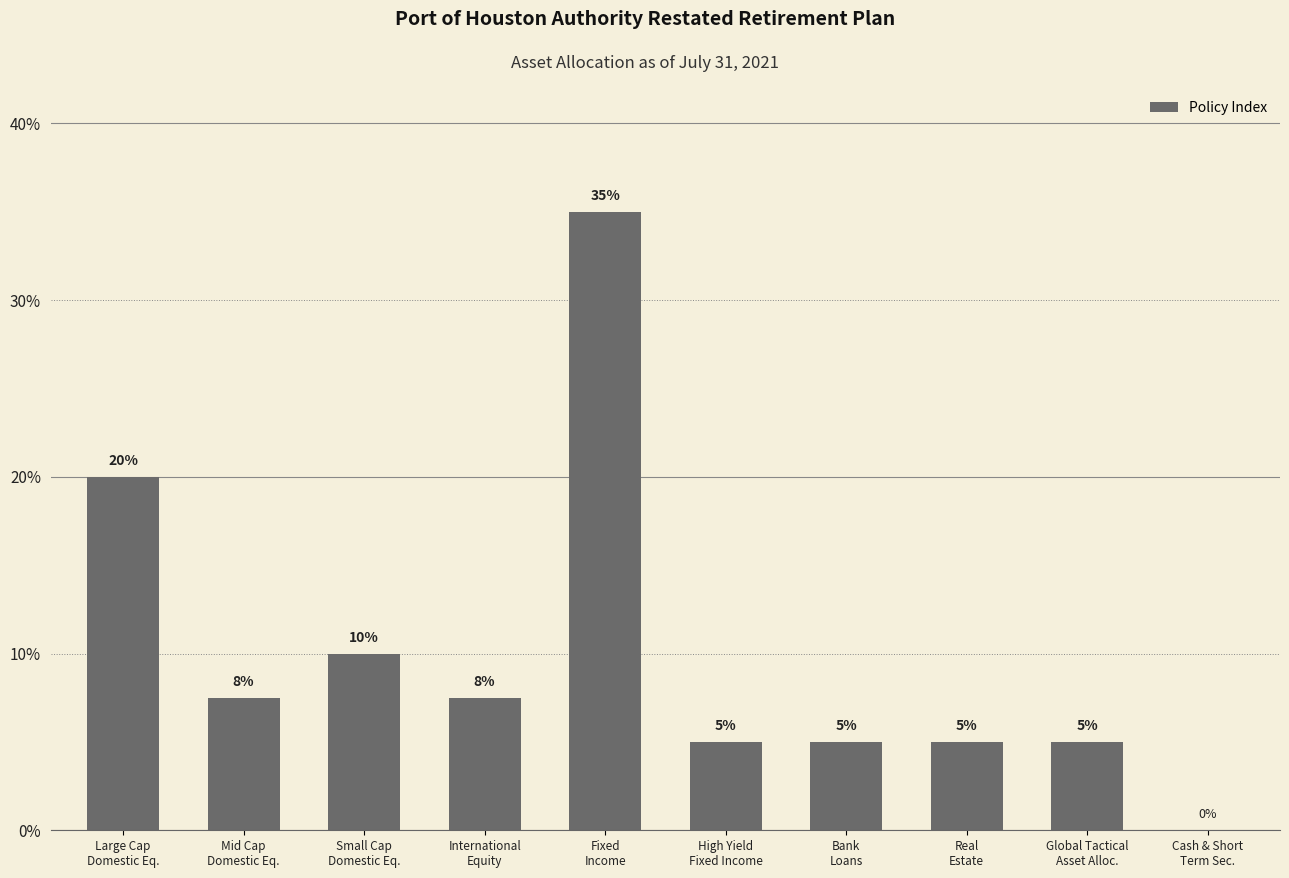

Is it true that the value at Real
Estate is 0.0?

False